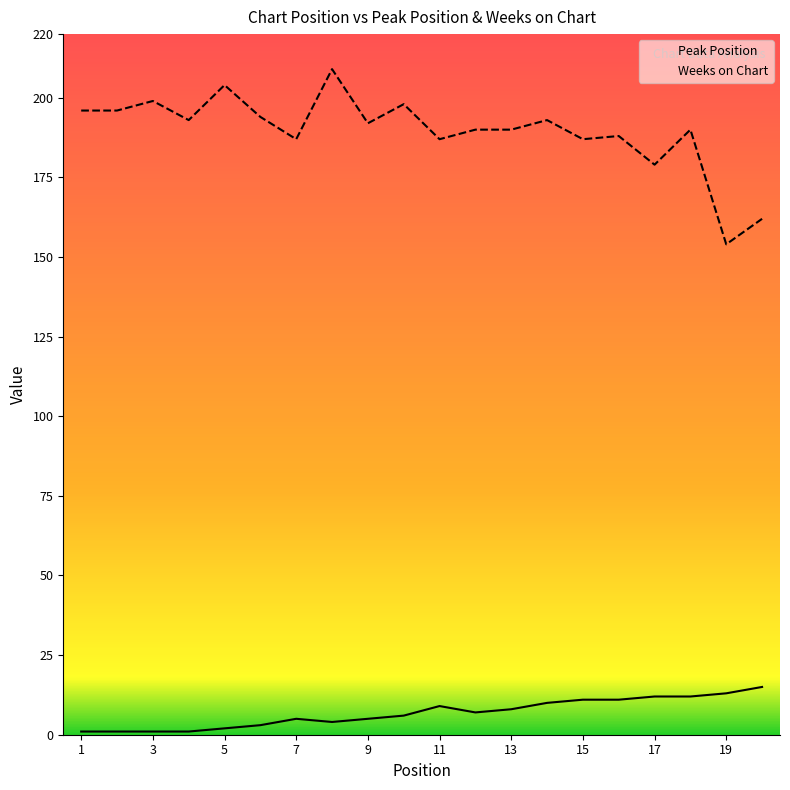

How many lines are shown in the chart?

2